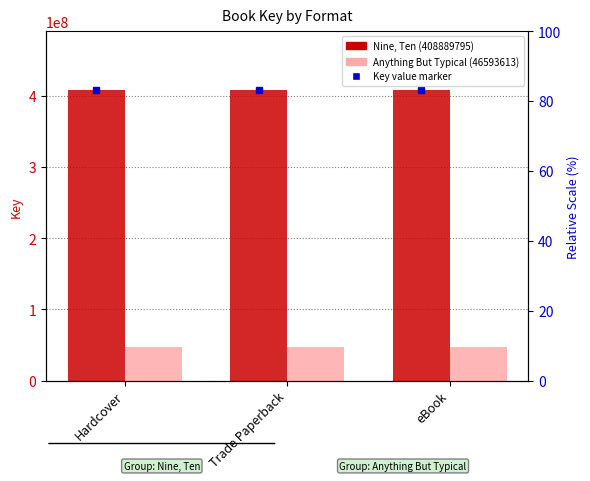

Which series has the largest total across all categories?

Nine, Ten (408889795)